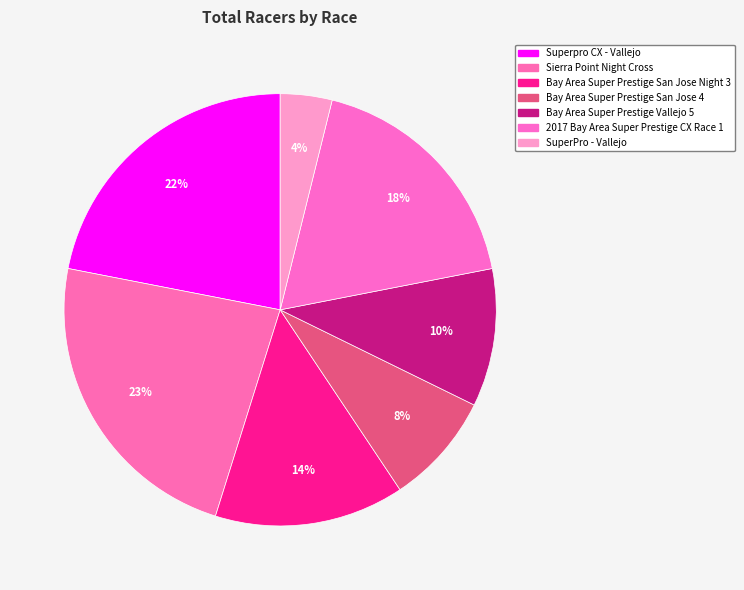

How many slices are in this pie chart?

7